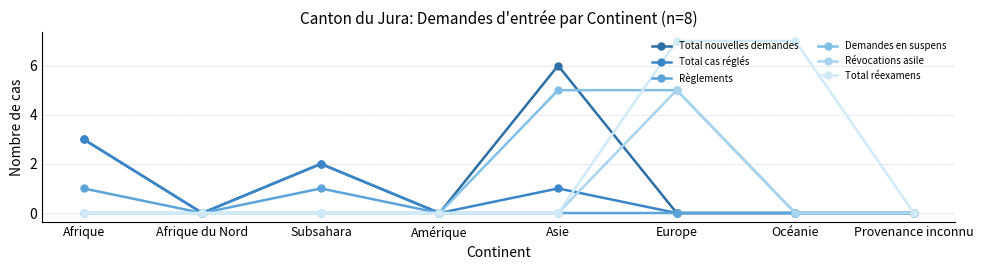

What is the highest value of the Révocations asile series?

5